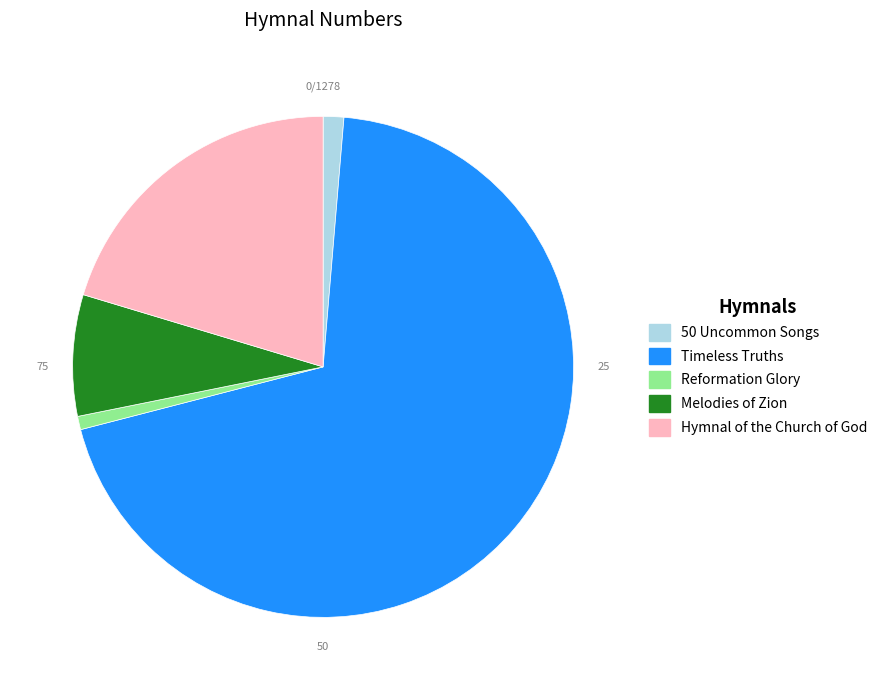

Is there any slice that represents more than half of the pie?

Yes